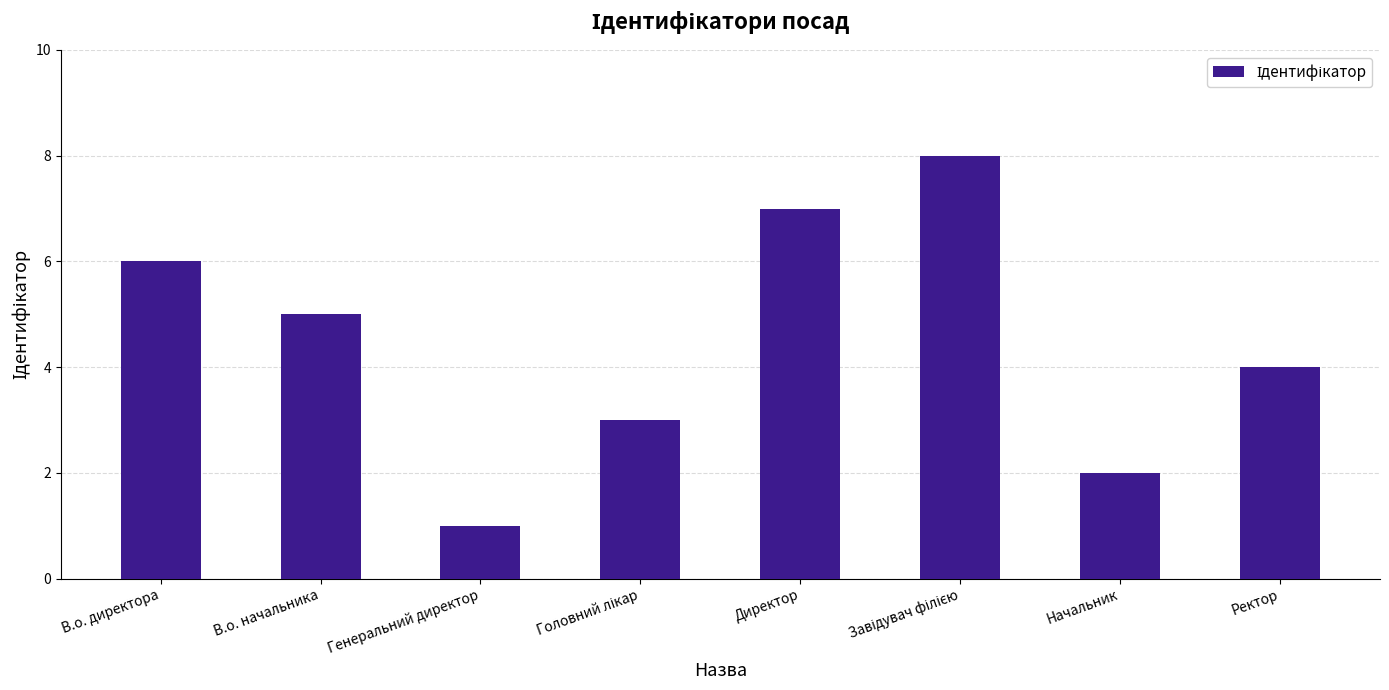

Which category has the lowest value across all series?

Генеральний директор